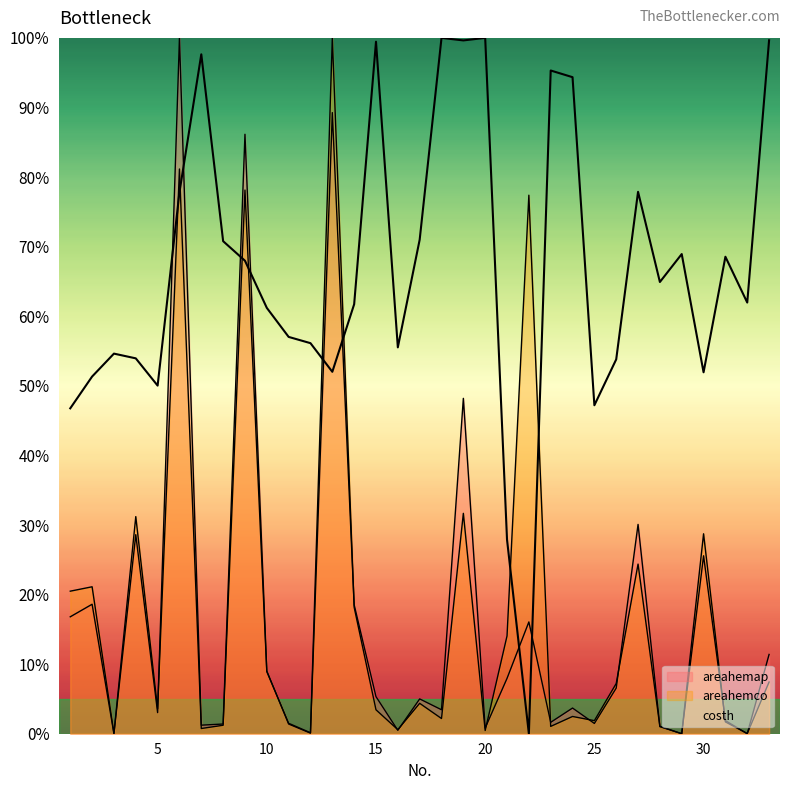

At 26, list the series in order from largest to smallest.

costh, areahemco, areahemap